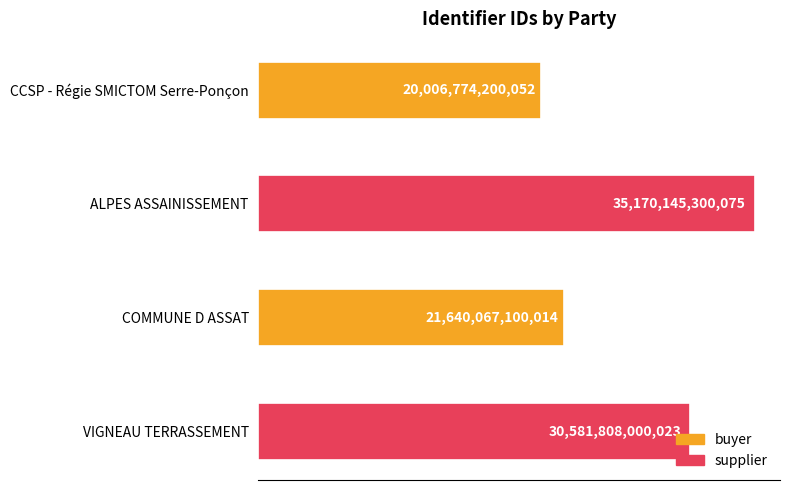

What is the difference between the maximum and minimum values?

15163371100023